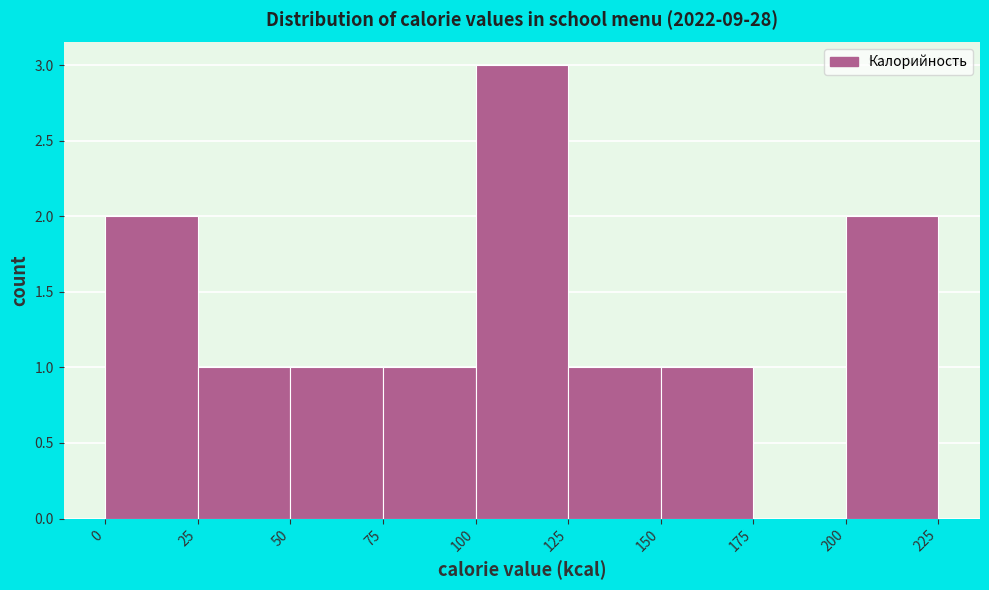

Reading left to right, transcribe this chart: for each bar, give the range it covers on the x-axis and its height. The values are not printed on the chart, so give them approximately, as read against the axis.

0 to 25: 2
25 to 50: 1
50 to 75: 1
75 to 100: 1
100 to 125: 3
125 to 150: 1
150 to 175: 1
175 to 200: 0
200 to 225: 2